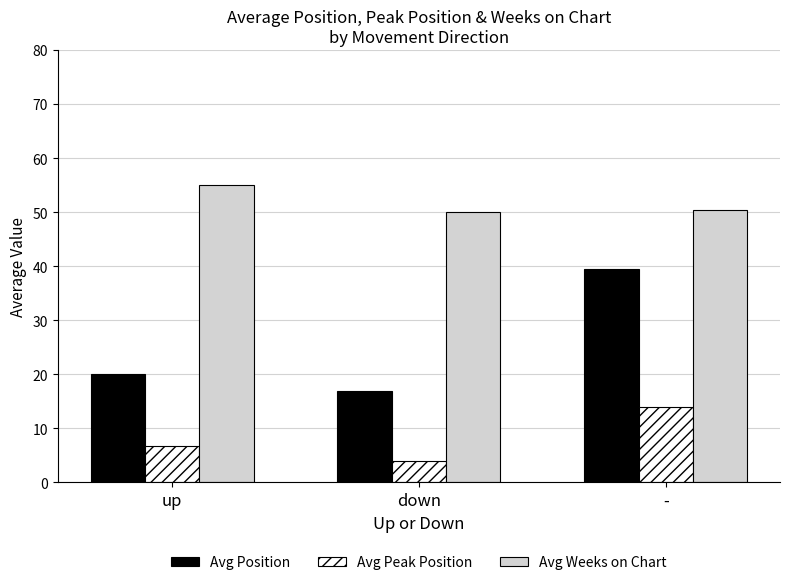

What value does the Avg Position series have at up?

20.0